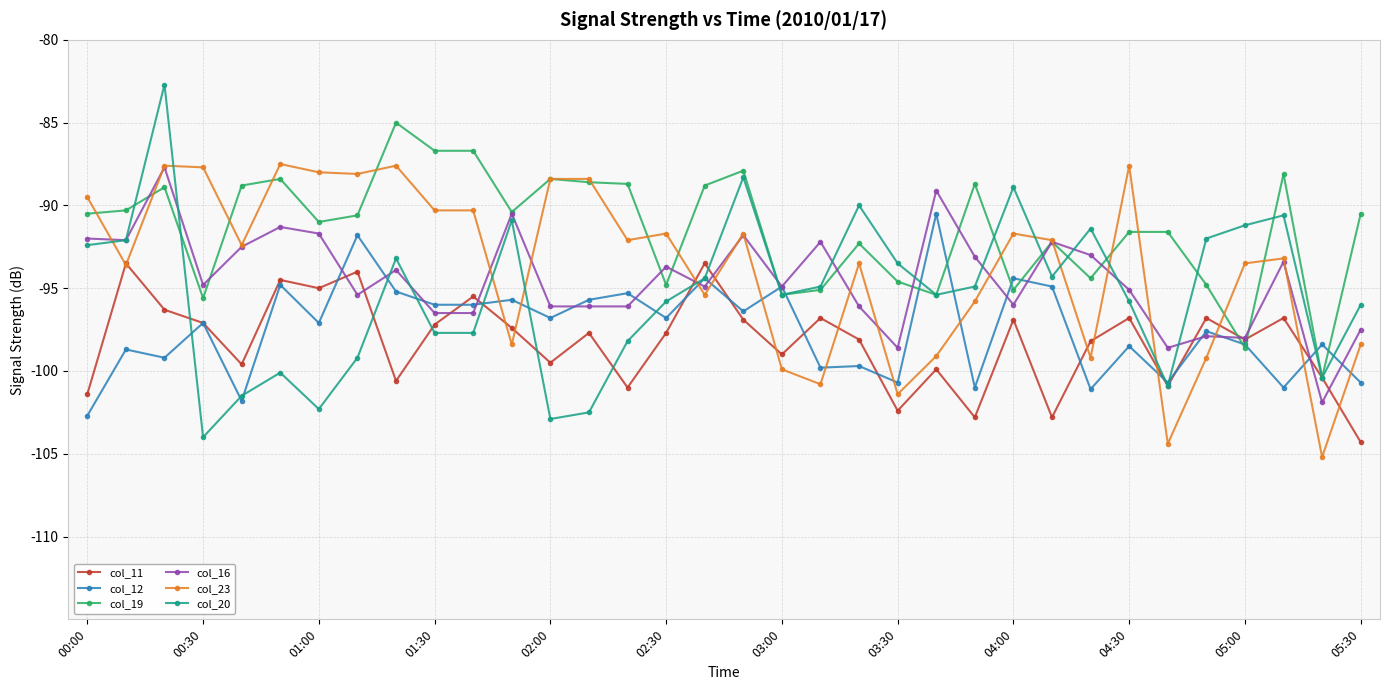

What is the value of the col_12 point at the 1st from the left?

-102.7